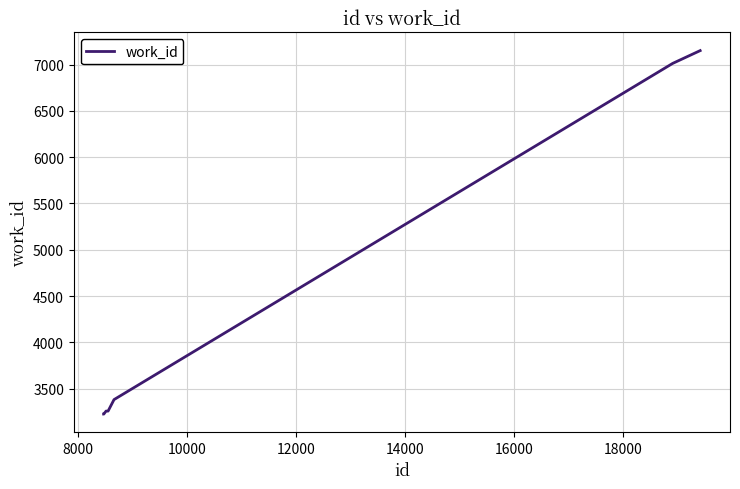

What is the difference between the maximum and minimum values?

3923